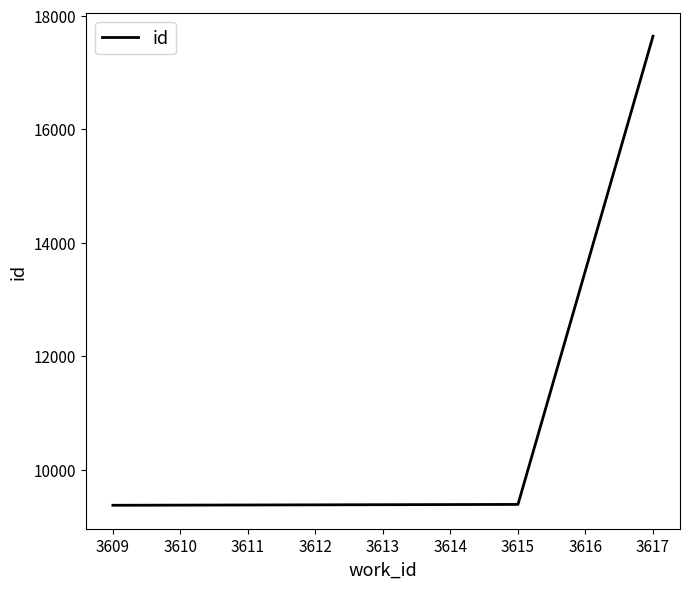

Which has a higher value, 3609 or 3617?

3617